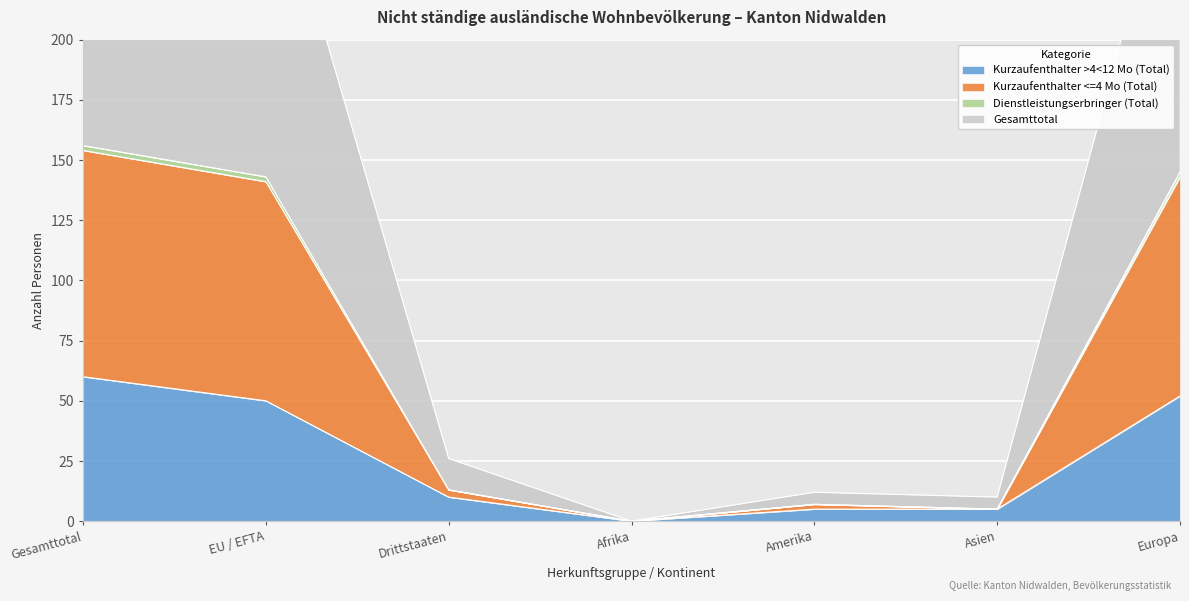

Is it true that Kurzaufenthalter >4<12 Mo (Total) equals 24 at Afrika?

False